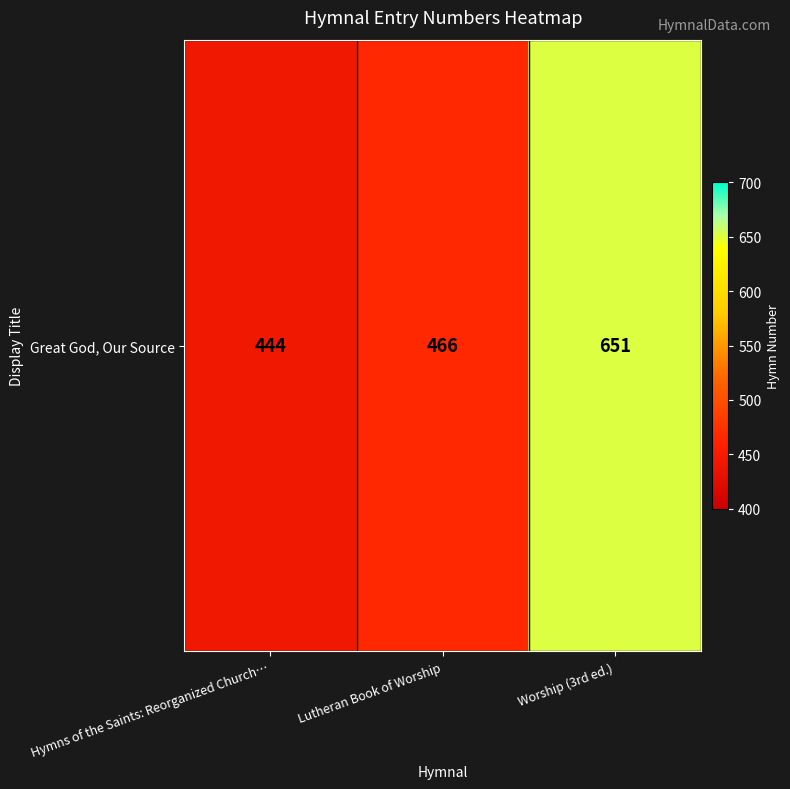

Count the values in the range 444 to 651.

3